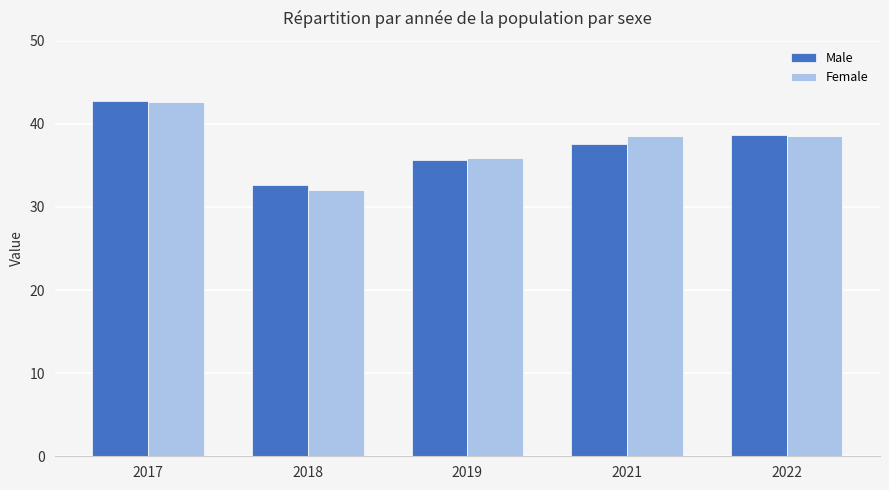

The value of Male at 2022 is 38.6. True or false?

True